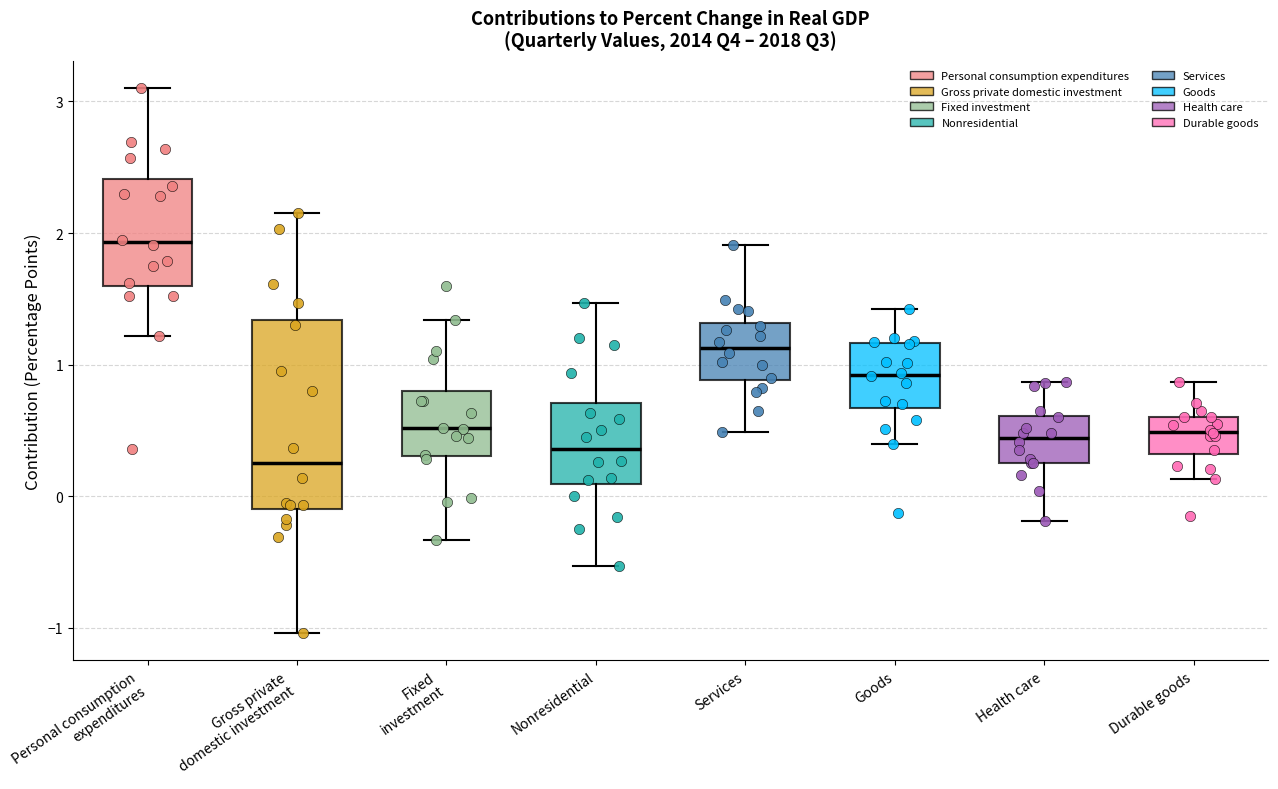

Reading left to right, read every box against the y-axis: the position of its median line, the range the box covers, and the ends of its whiskers. The values are not printed on the chart, so give them approximately, as read against the axis.

Personal consumption expenditures: median 1.9, box 1.6 to 2.4, whiskers 1.2 to 3.1
Gross private domestic investment: median 0.3, box -0.1 to 1.3, whiskers -1.0 to 2.2
Fixed investment: median 0.5, box 0.3 to 0.8, whiskers -0.3 to 1.3
Nonresidential: median 0.4, box 0.1 to 0.7, whiskers -0.5 to 1.5
Services: median 1.1, box 0.9 to 1.3, whiskers 0.5 to 1.9
Goods: median 0.9, box 0.7 to 1.2, whiskers 0.4 to 1.4
Health care: median 0.4, box 0.3 to 0.6, whiskers -0.2 to 0.9
Durable goods: median 0.5, box 0.3 to 0.6, whiskers 0.1 to 0.9